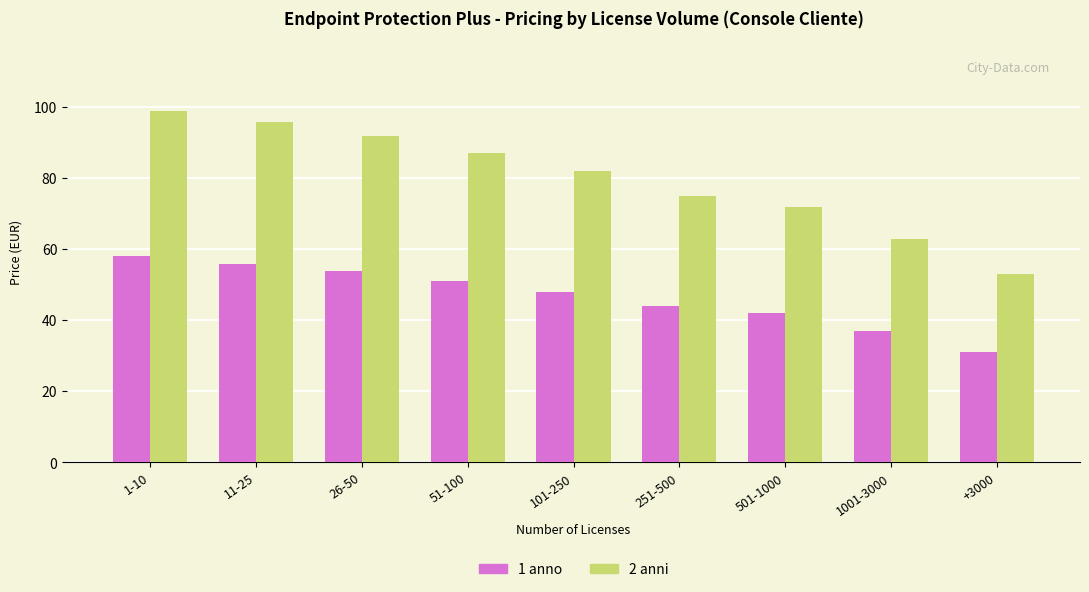

At which category does the chart reach its minimum across all series?

+3000